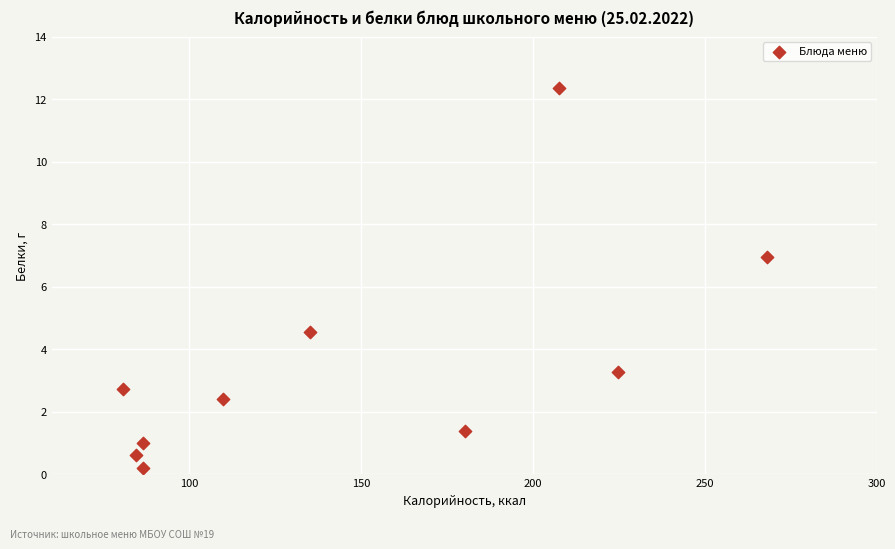

What is the average X value?

146.4